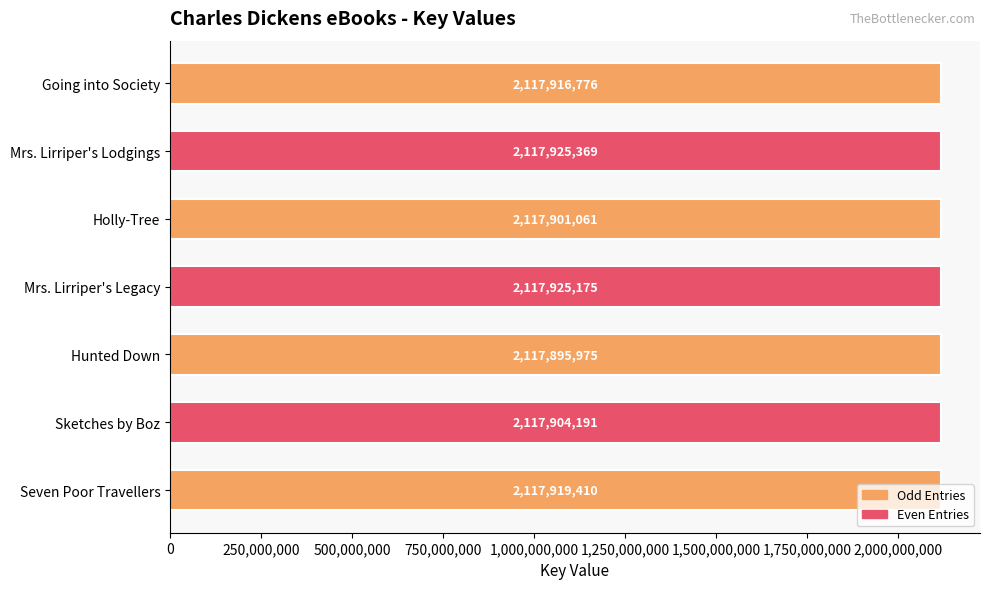

How many bars are there in total?

7